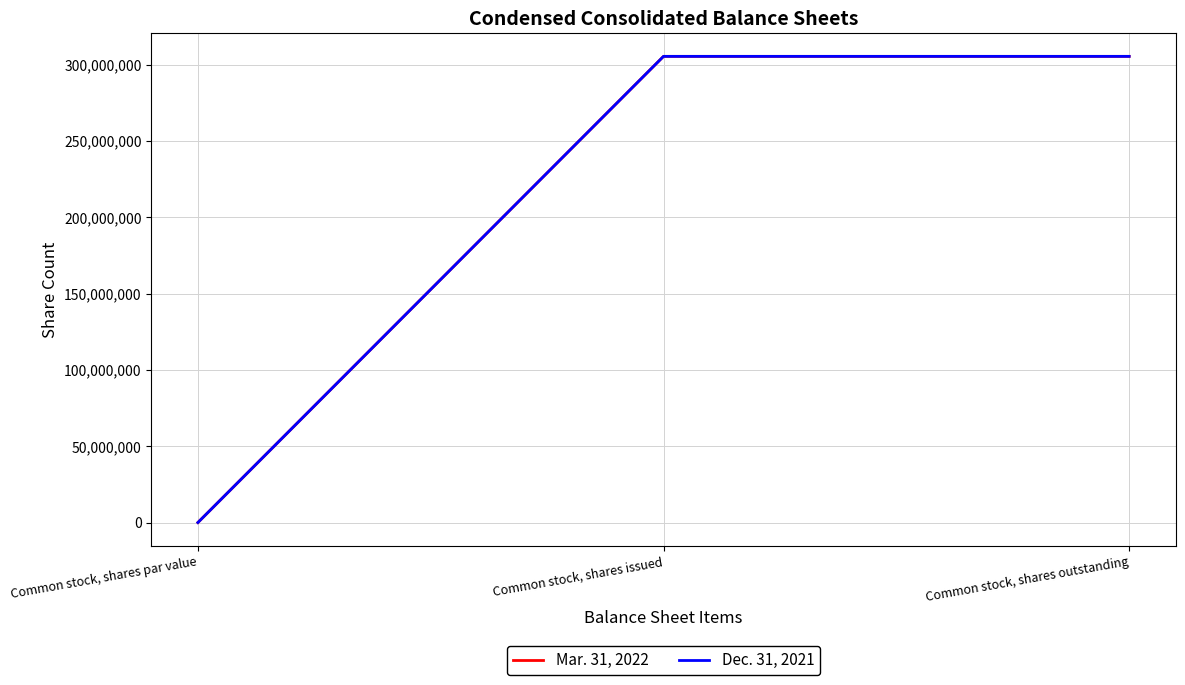

Does the chart display data point markers on the line(s)?

No